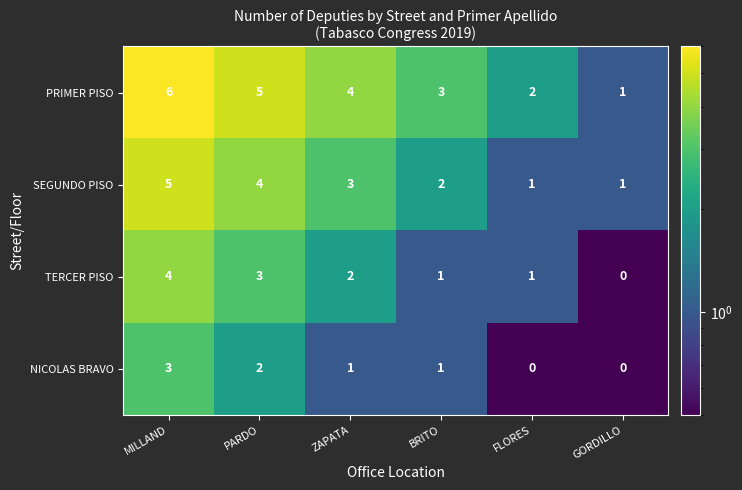

List the series in order of their peak value, lowest first.

NICOLAS BRAVO, TERCER PISO, SEGUNDO PISO, PRIMER PISO